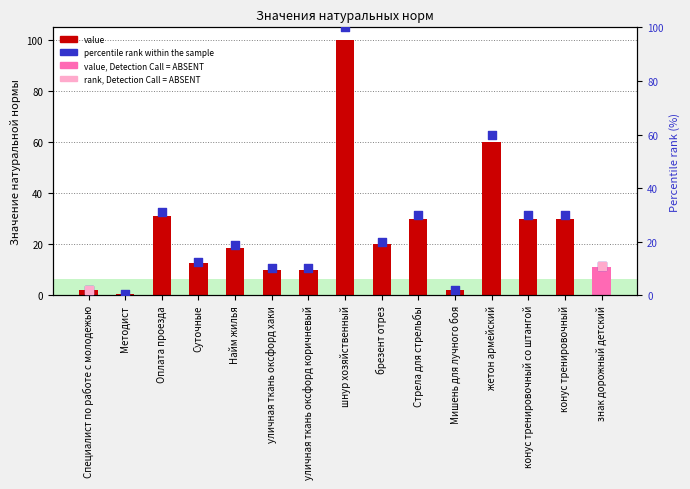

Which has a higher value, Найм жилья or шнур хозяйственный?

шнур хозяйственный